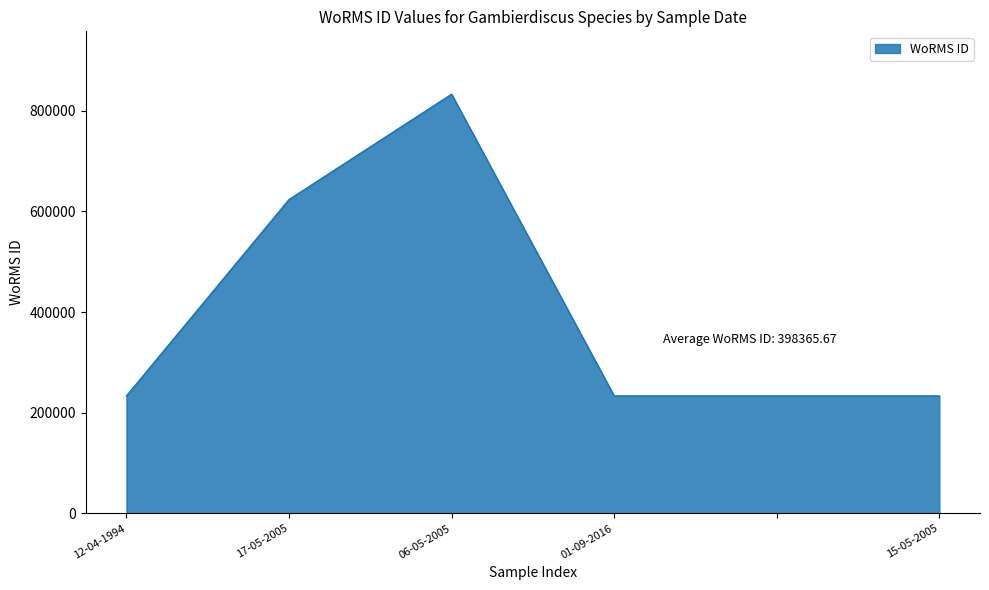

What is the difference between the second highest and second lowest values?

390250